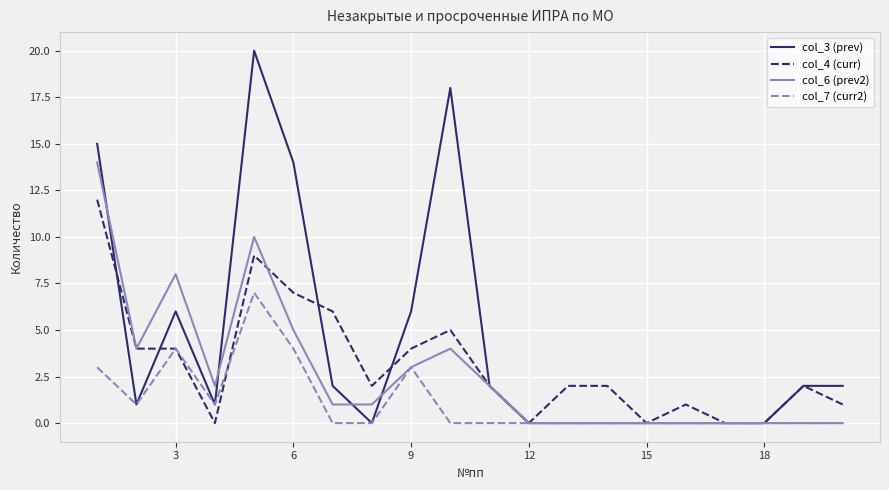

List the series in order of their peak value, lowest first.

col_7 (curr2), col_4 (curr), col_6 (prev2), col_3 (prev)